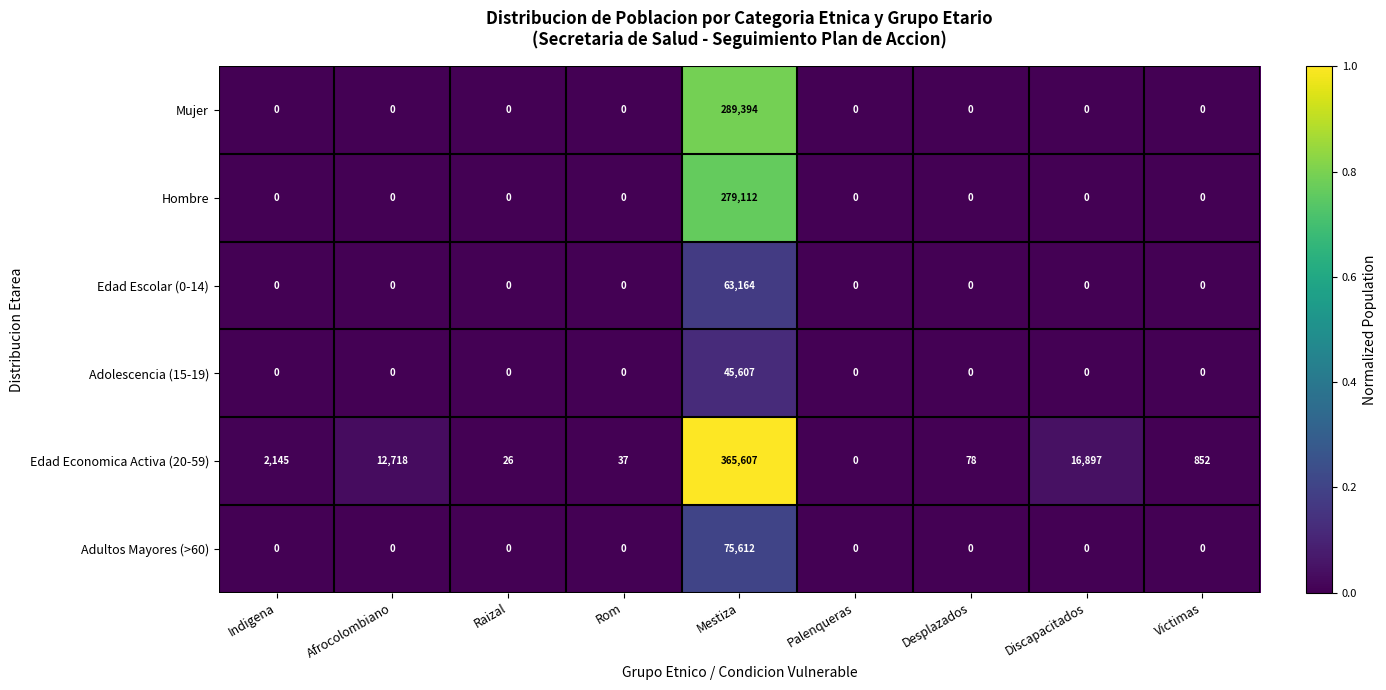

The Adultos Mayores (>60) series shows 0 at Discapacitados. True or false?

True